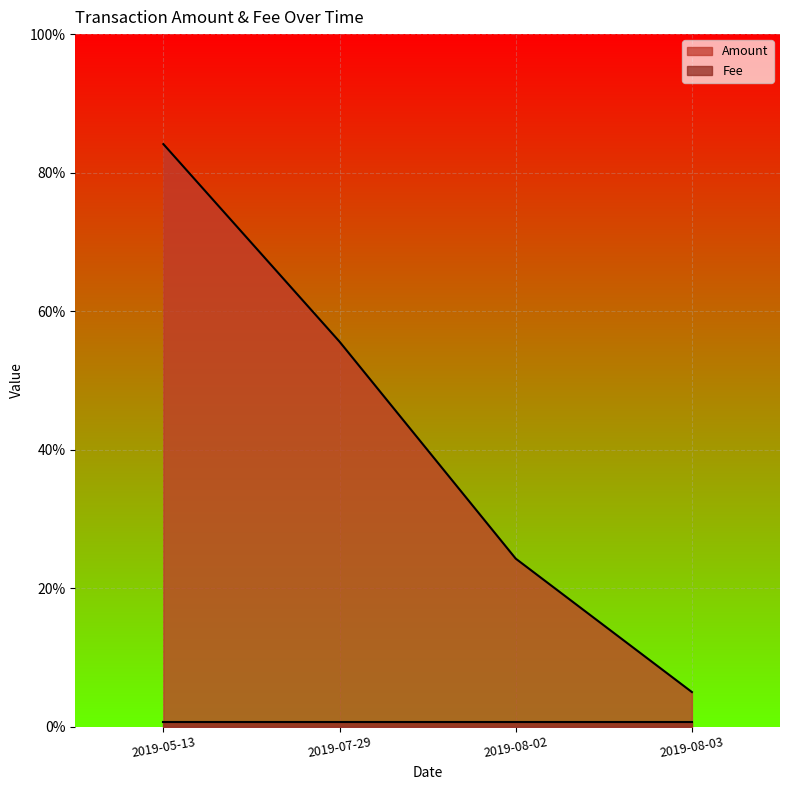

What is the sum of the values at 2019-08-03 and 2019-07-29?

0.6